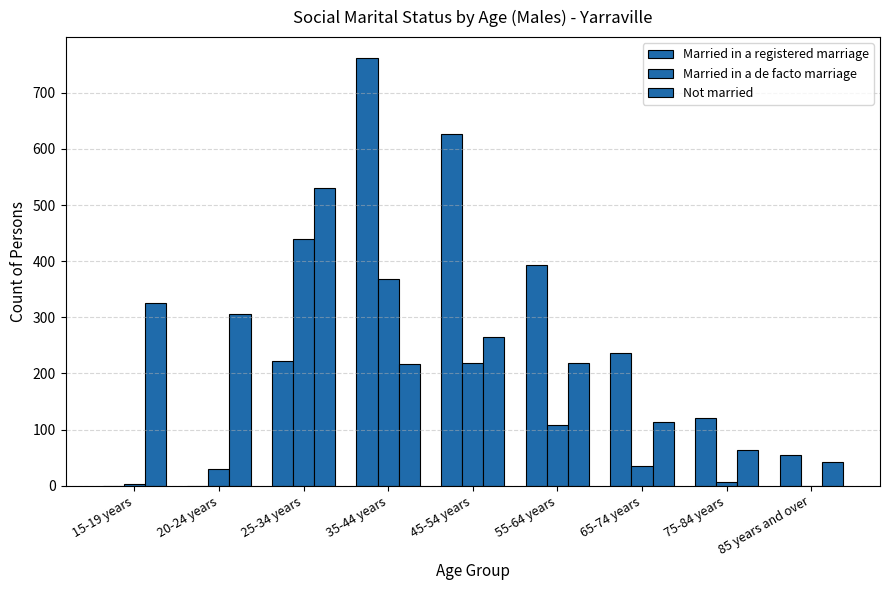

The Married in a de facto marriage series shows 4 at 15-19 years. True or false?

False